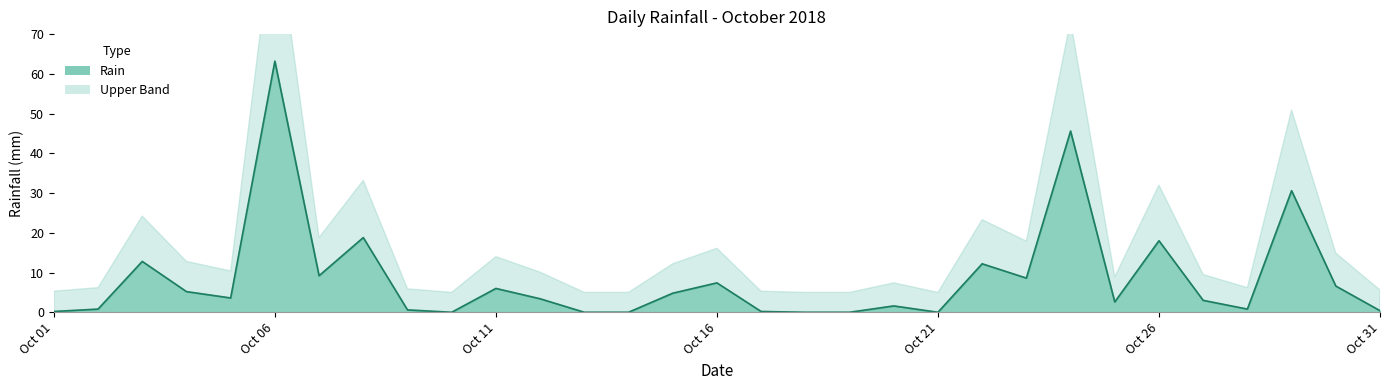

What is the value of the 16th point from the left?

7.4